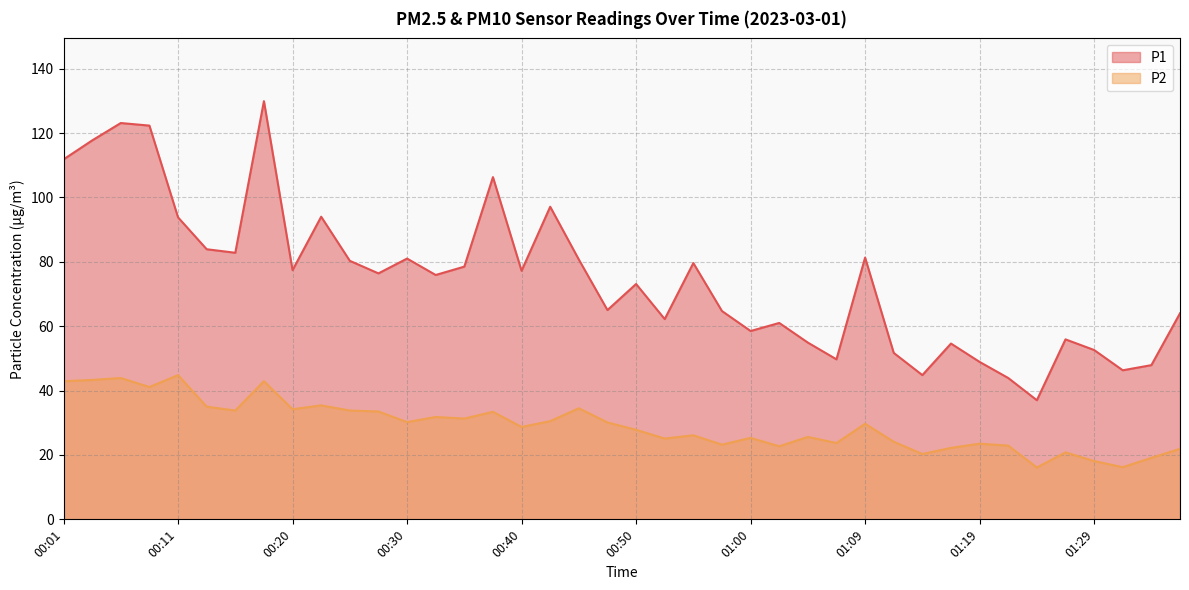

Where is the first local maximum for P2?

00:06